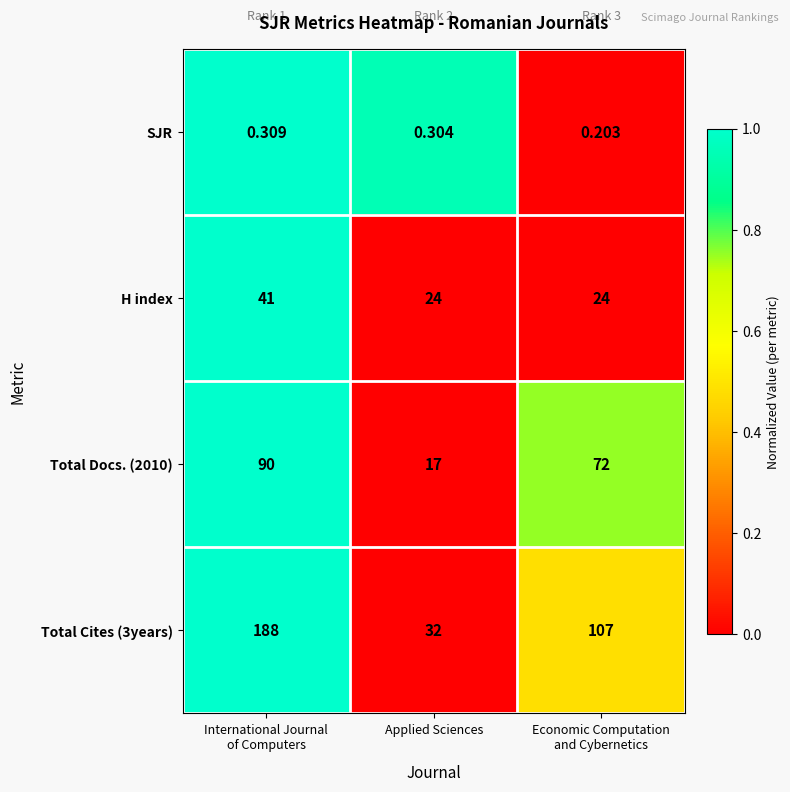

Is the value of Total Docs. (2010) at Applied Sciences greater than the value of Total Cites (3years) at Applied Sciences?

No